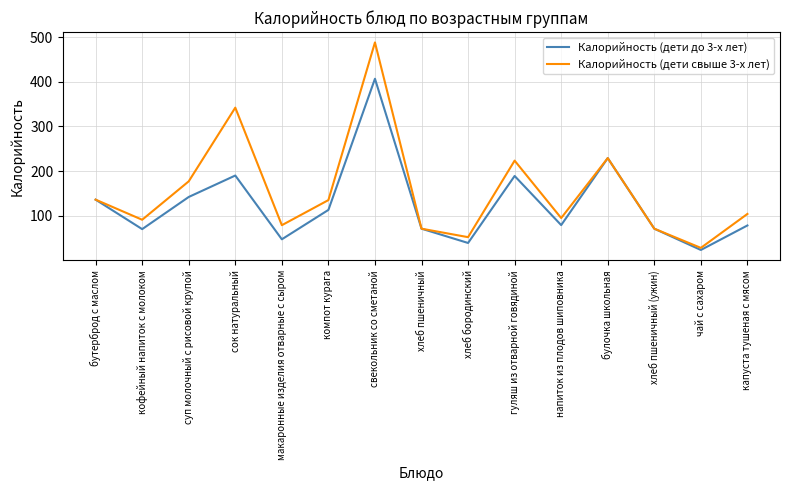

What are all the series names shown in the legend?

Калорийность (дети до 3-х лет), Калорийность (дети свыше 3-х лет)